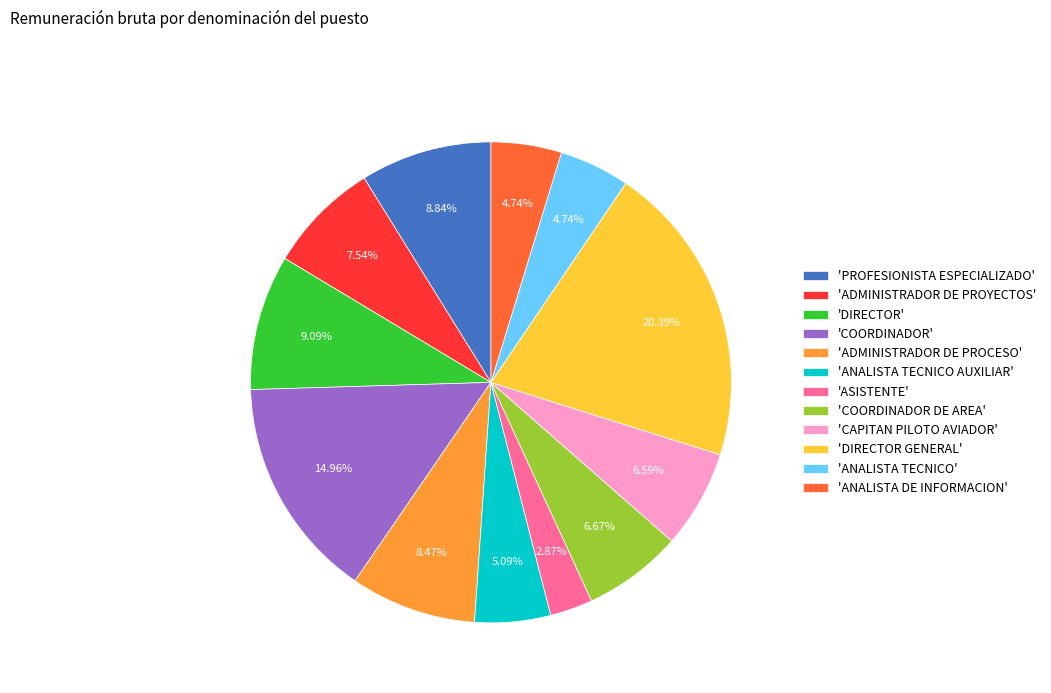

How many segments does this pie chart have?

12